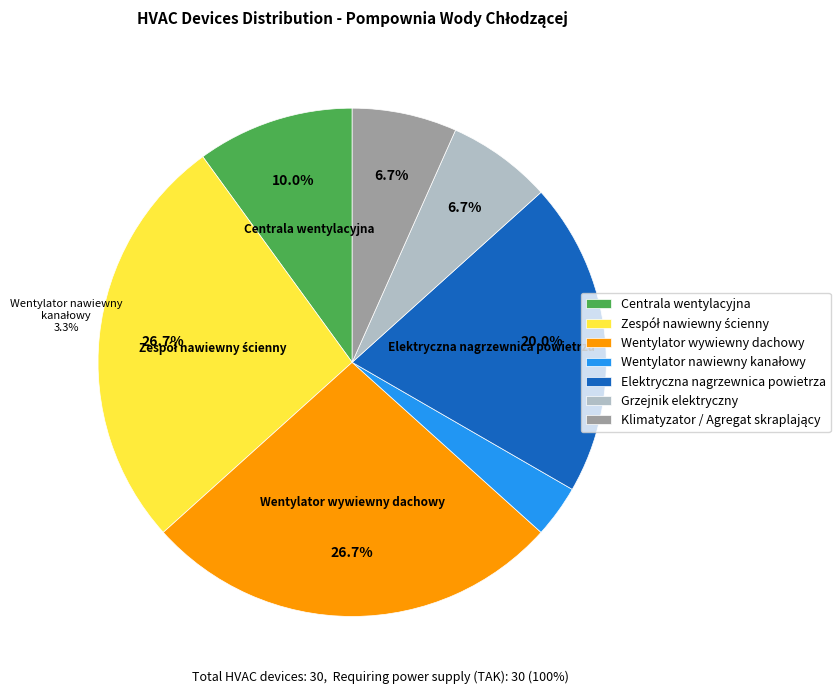

Between Centrala wentylacyjna and Wentylator wywiewny dachowy, which is larger?

Wentylator wywiewny dachowy